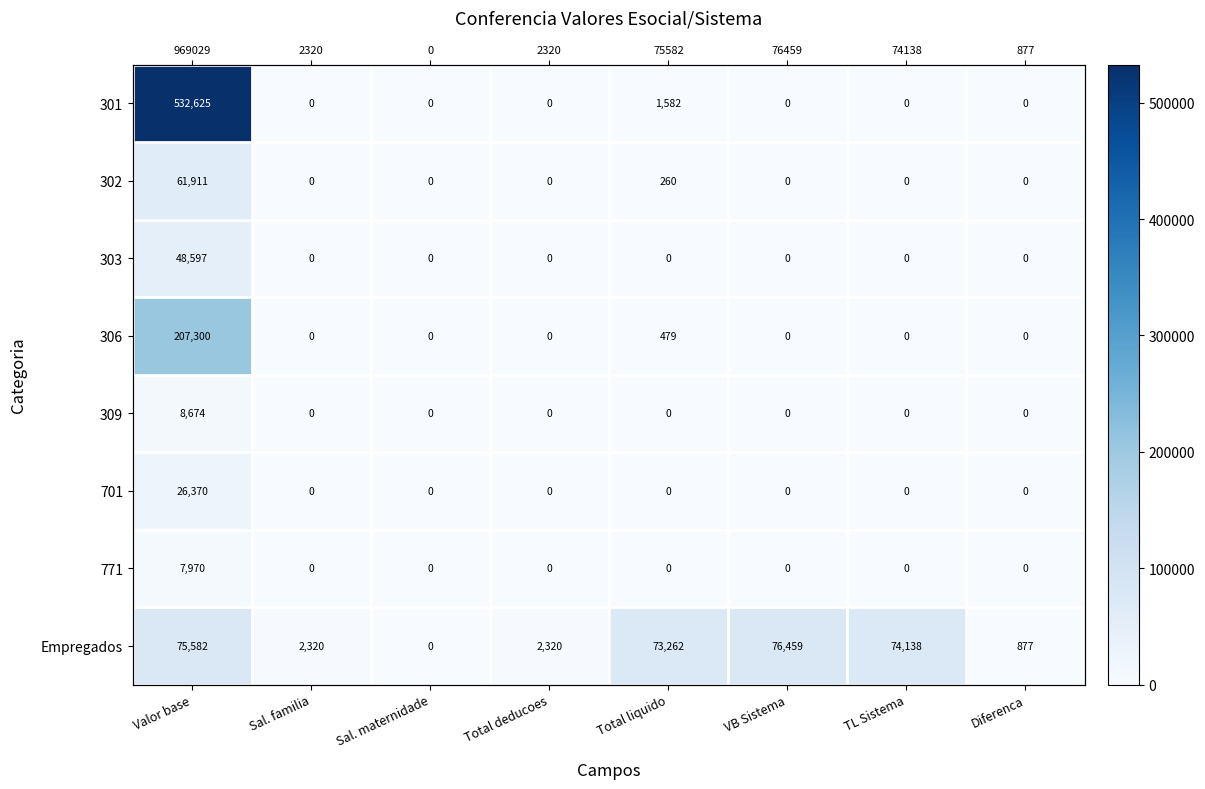

At how many categories does at least one series exceed 415308?

1